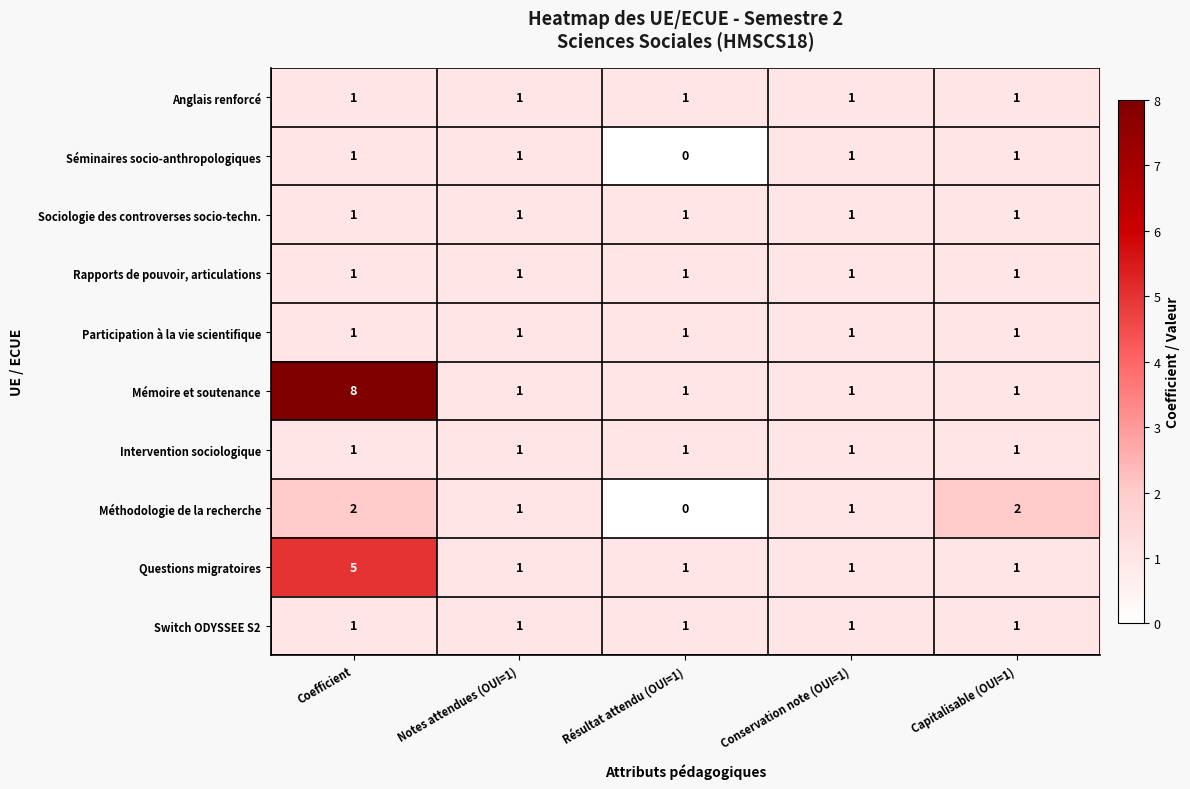

What is the total value across all series at Capitalisable (OUI=1)?

11